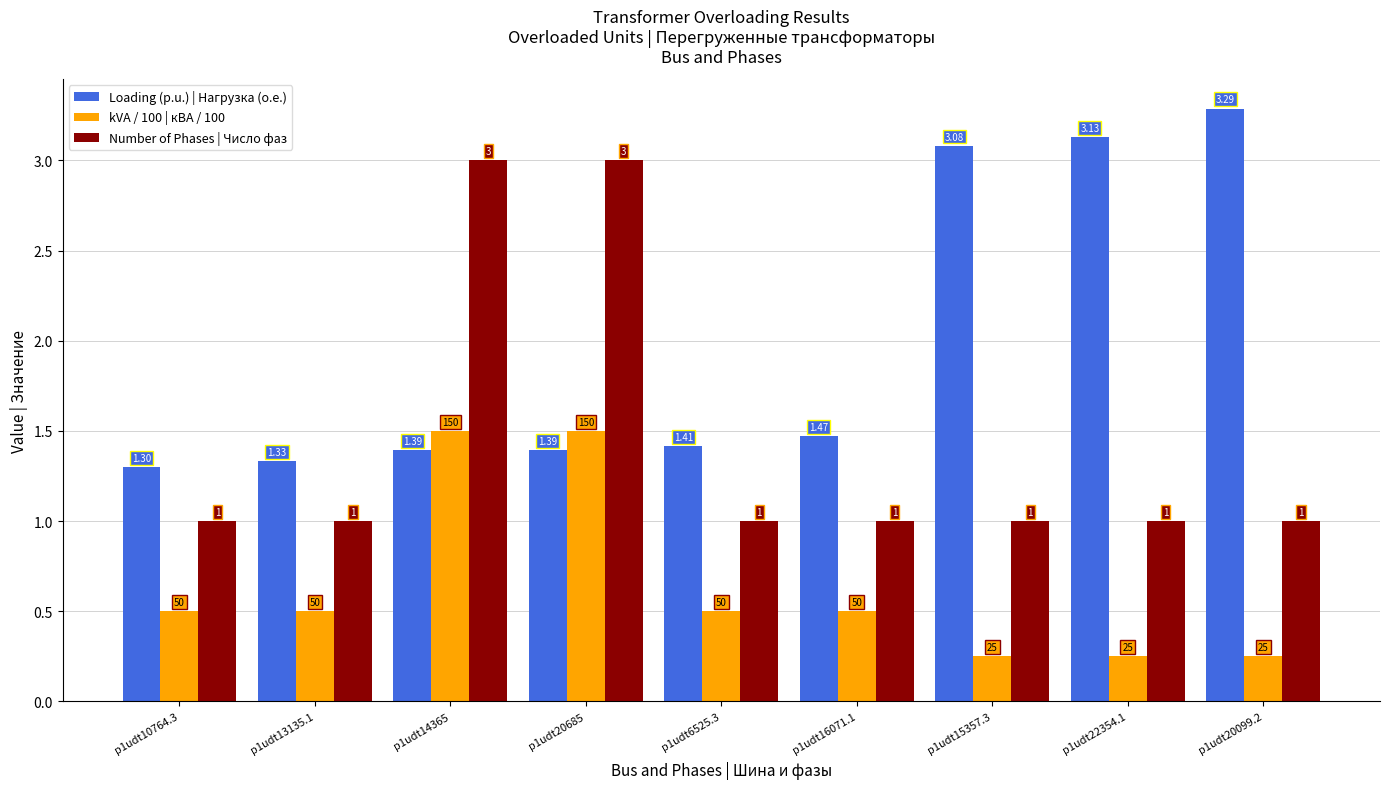

Where is Loading (p.u.) | Нагрузка (о.е.) nearest to the value 2?

p1udt16071.1